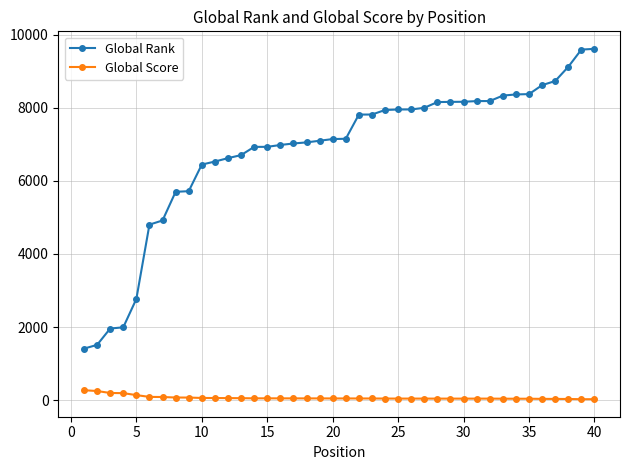

List the series in order of their peak value, highest first.

Global Rank, Global Score